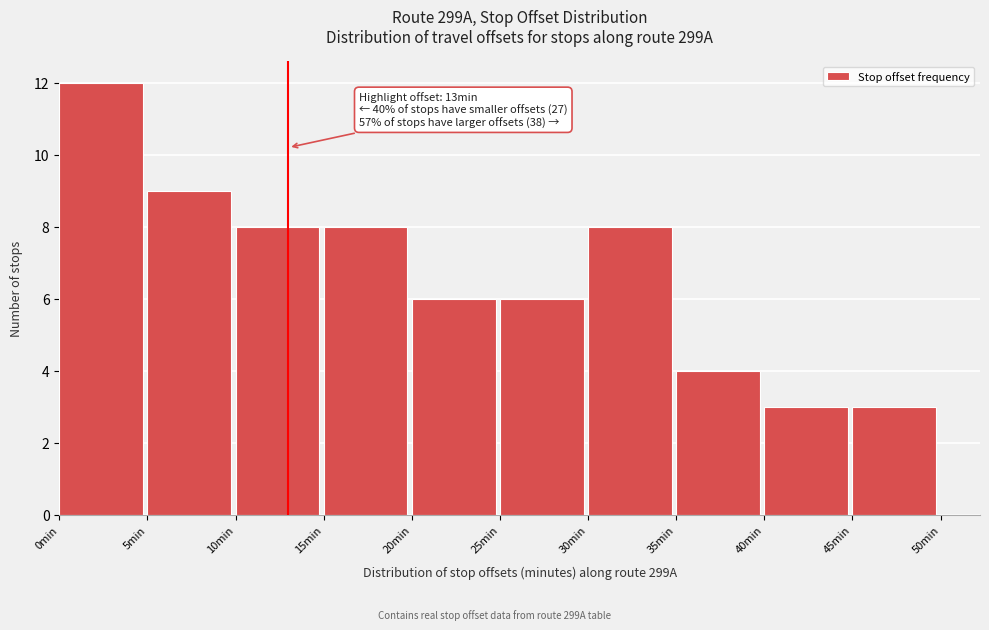

Which range on the x-axis has the tallest bar?

0 to 5